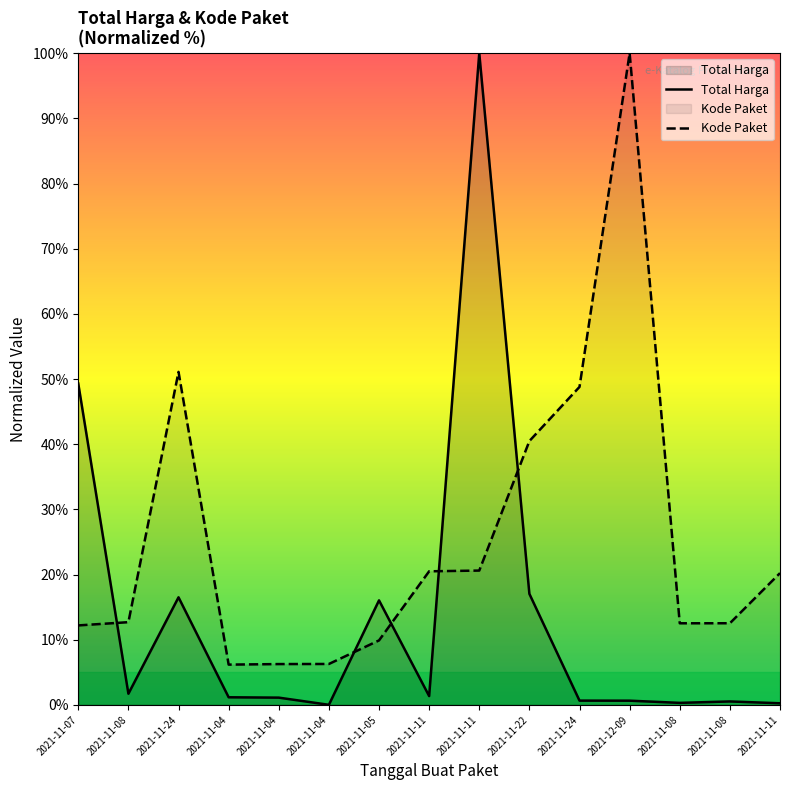

Which series has the largest total across all categories?

Kode Paket